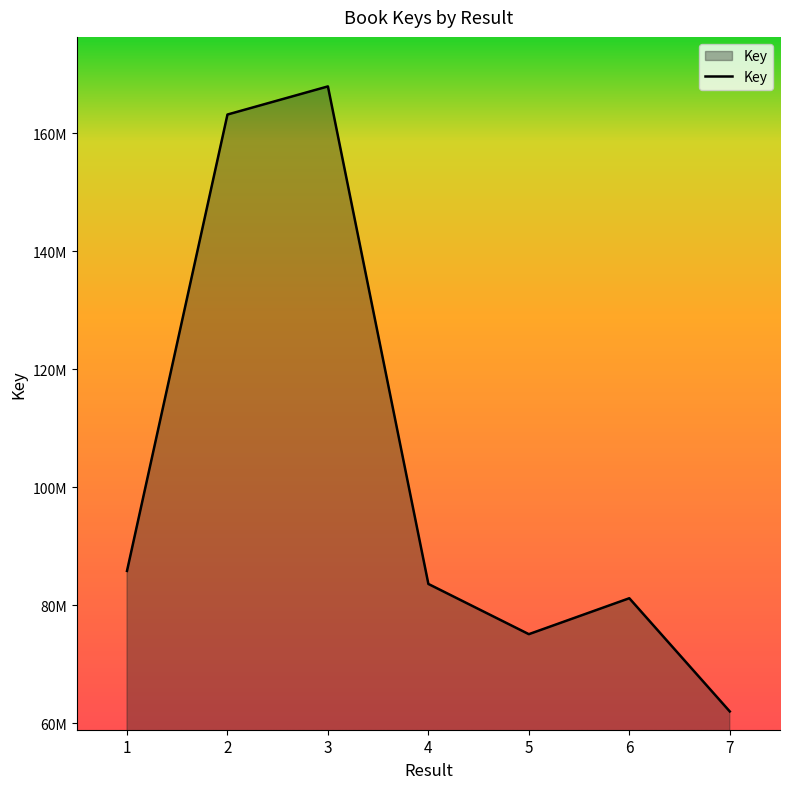

Does the chart display data point markers on the line(s)?

No